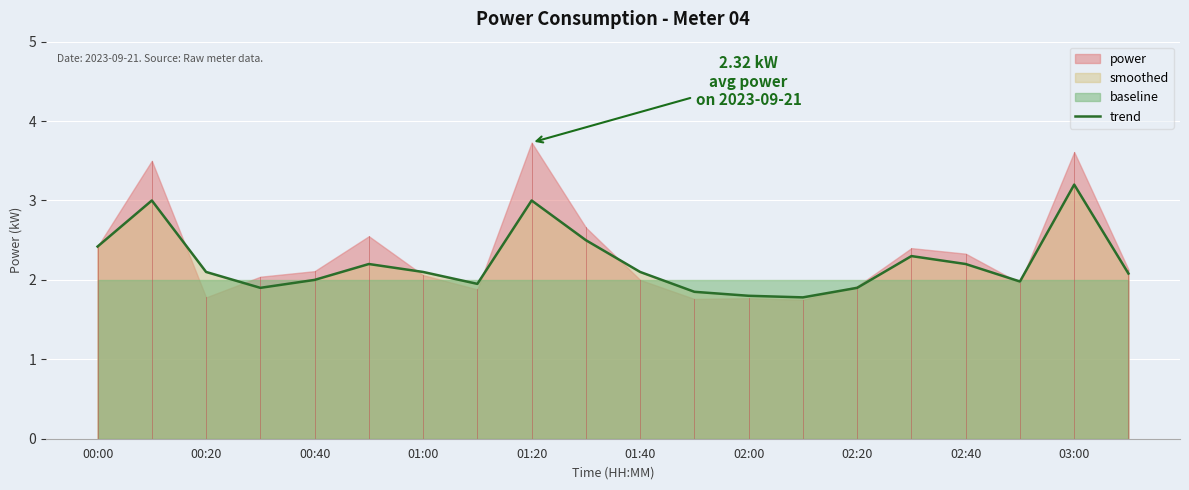

Which category has the highest value in the trend series?

03:00